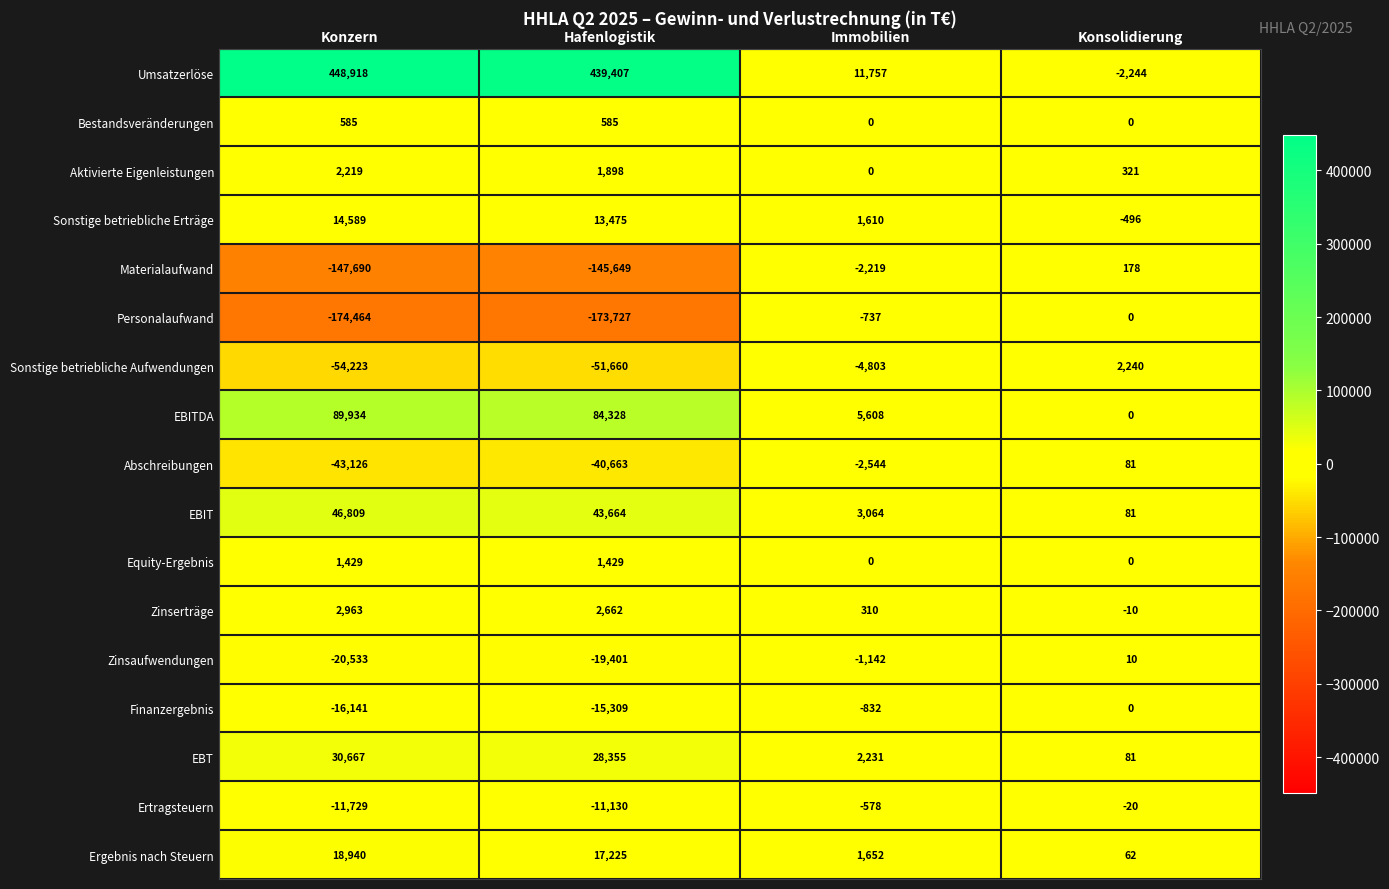

What value does the Ertragsteuern series have at Konzern, to the nearest 100?

-11700